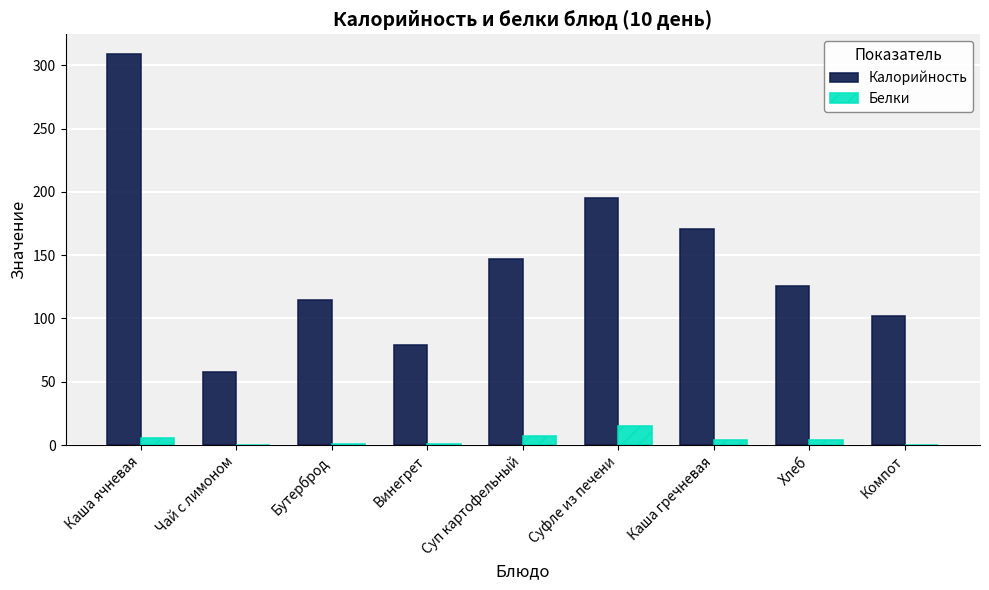

Which category has the highest value in the Калорийность series?

Каша ячневая